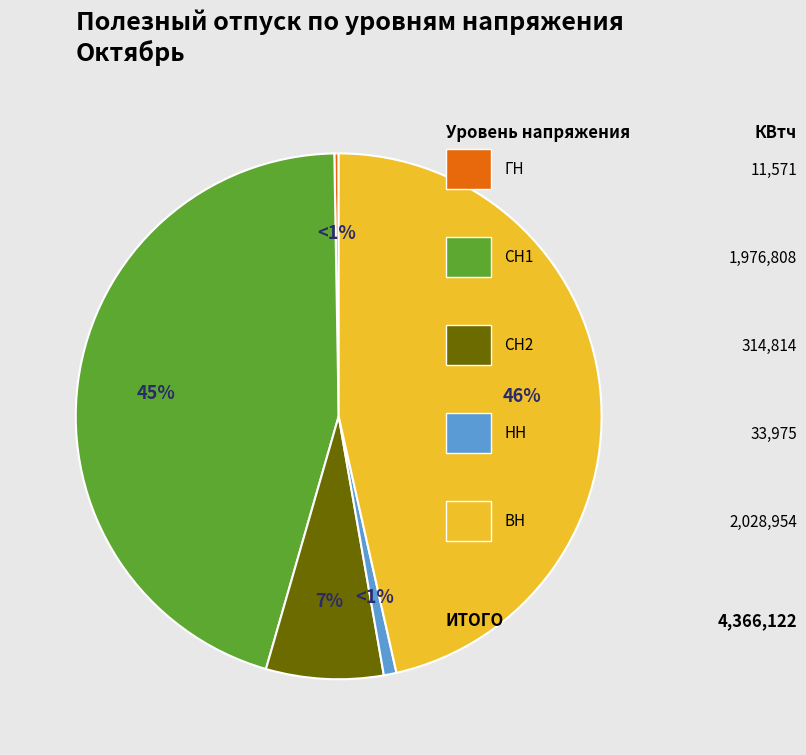

What percentage is the СН2 slice, to the nearest percent?

7%